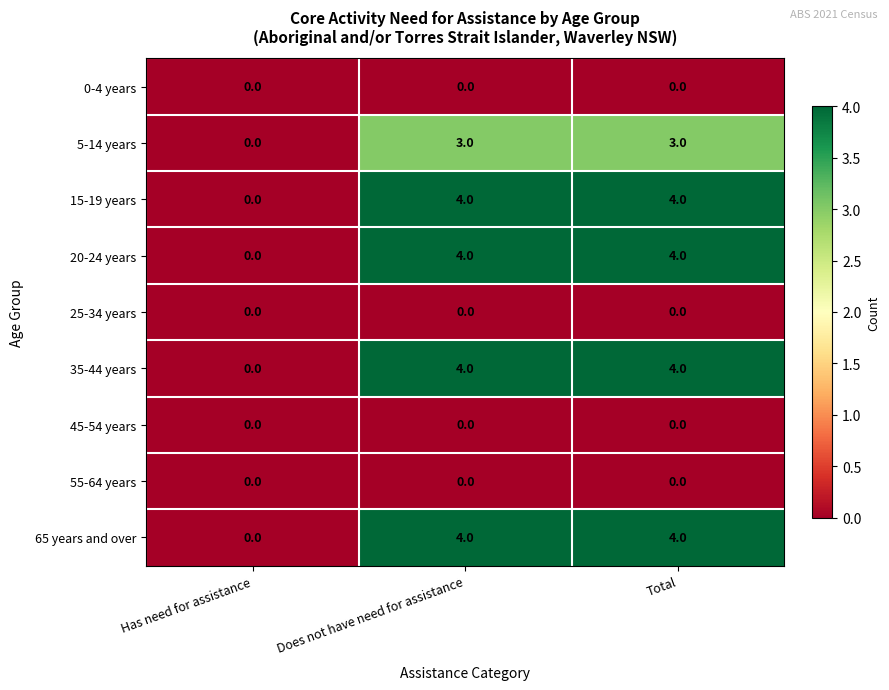

What is the maximum value shown in the chart?

4